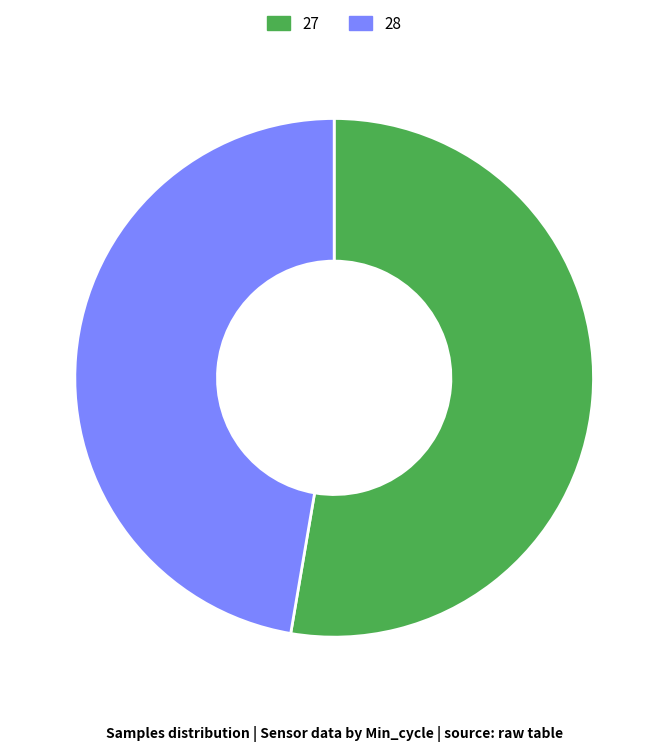

Is there any slice that represents more than half of the pie?

Yes